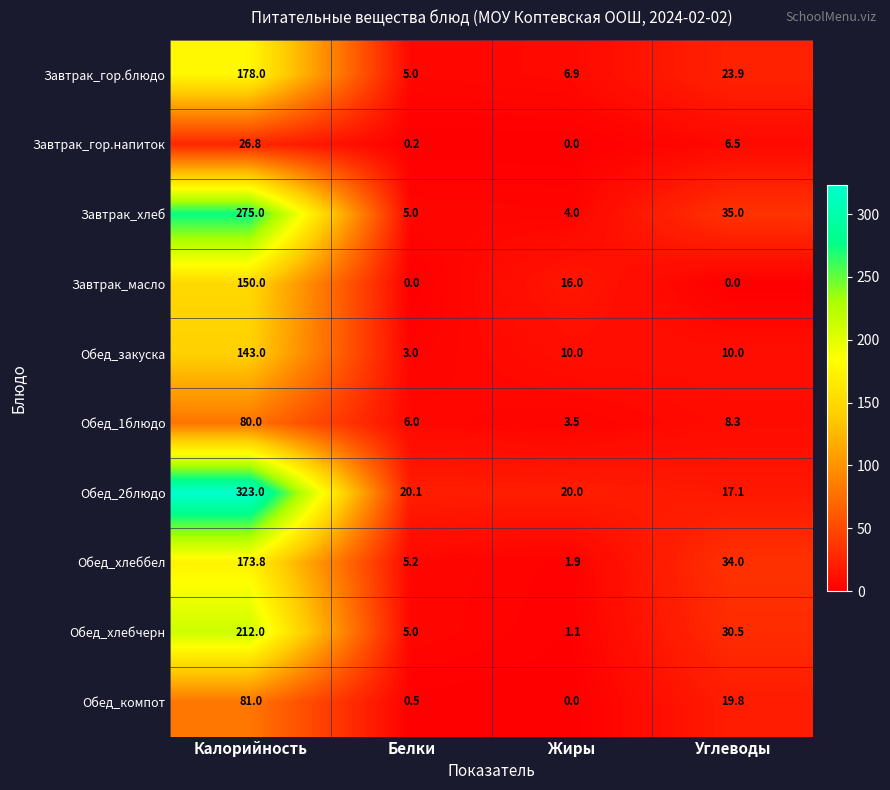

At which label does Обед_хлеббел first exceed 34?

Калорийность